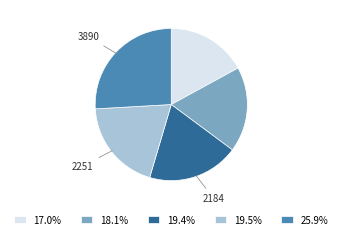

Combined, do 19.4% and 17.0% account for over 50%?

No